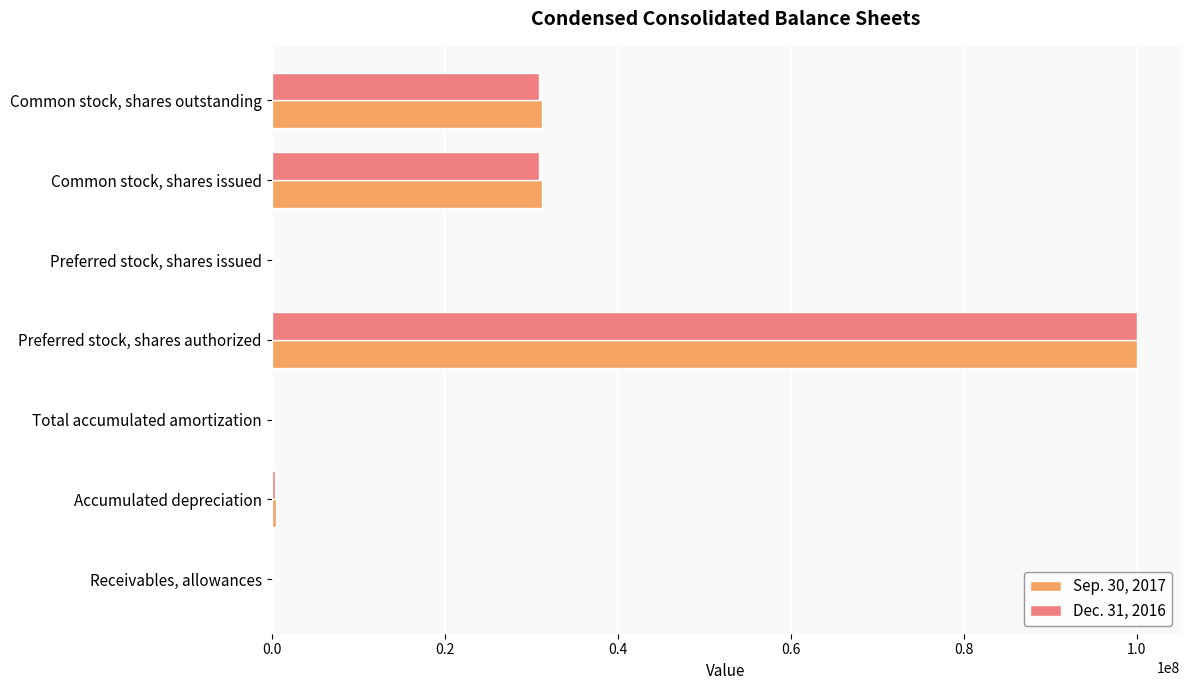

Which category has the highest value in the Dec. 31, 2016 series?

Preferred stock, shares authorized